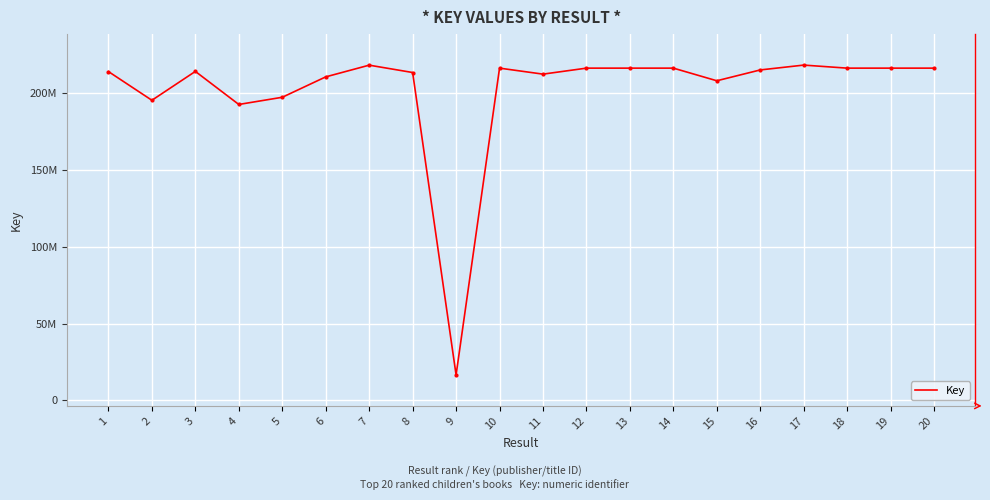

True or false: the data shows 29617639 at 9.

False